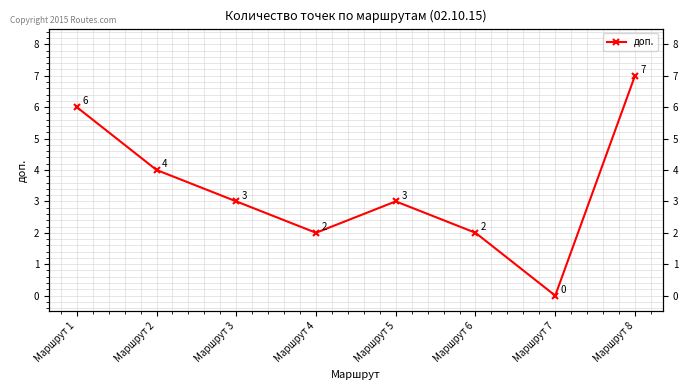

Read the value at Маршрут 5.

3